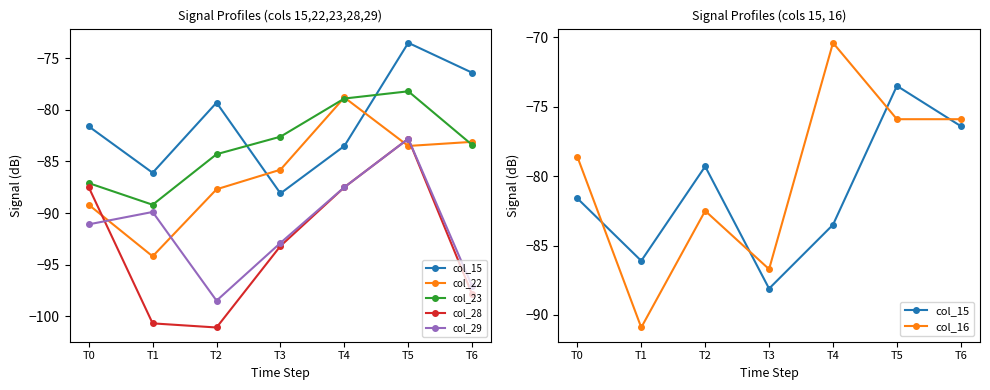

True or false: col_28 and col_16 intersect in this chart.

False